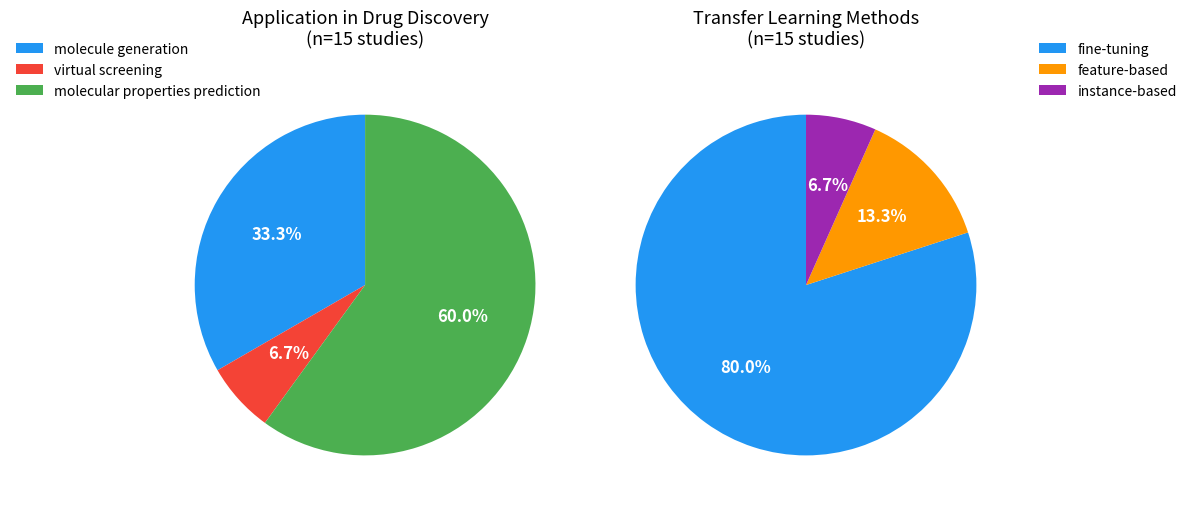

Rank the categories by value from lowest to highest.

virtual screening, molecule generation, molecular properties prediction